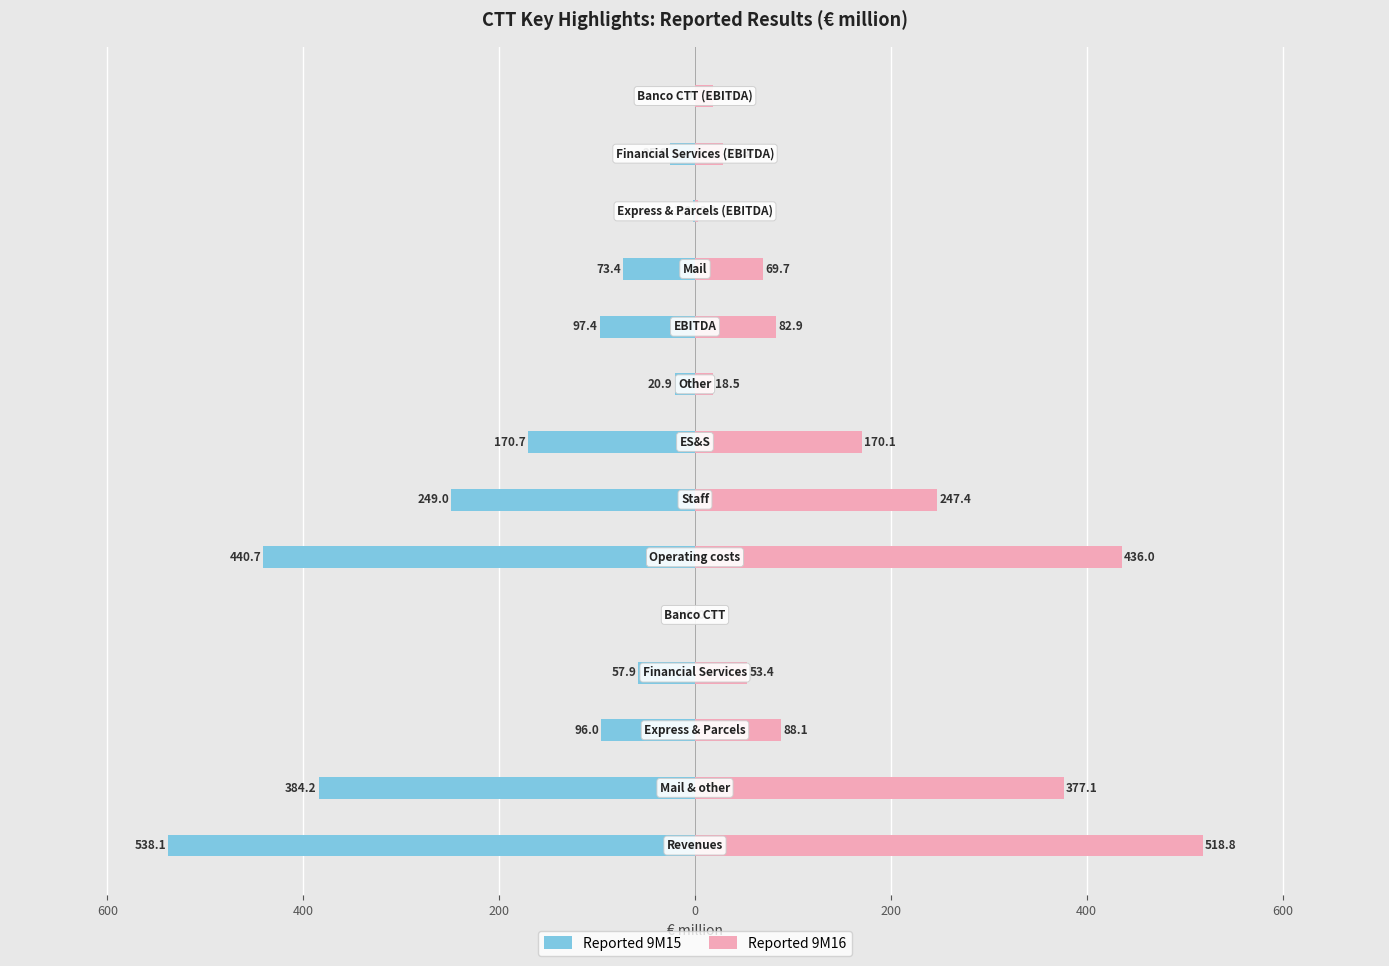

What are all the series names shown in the legend?

Reported 9M15, Reported 9M16